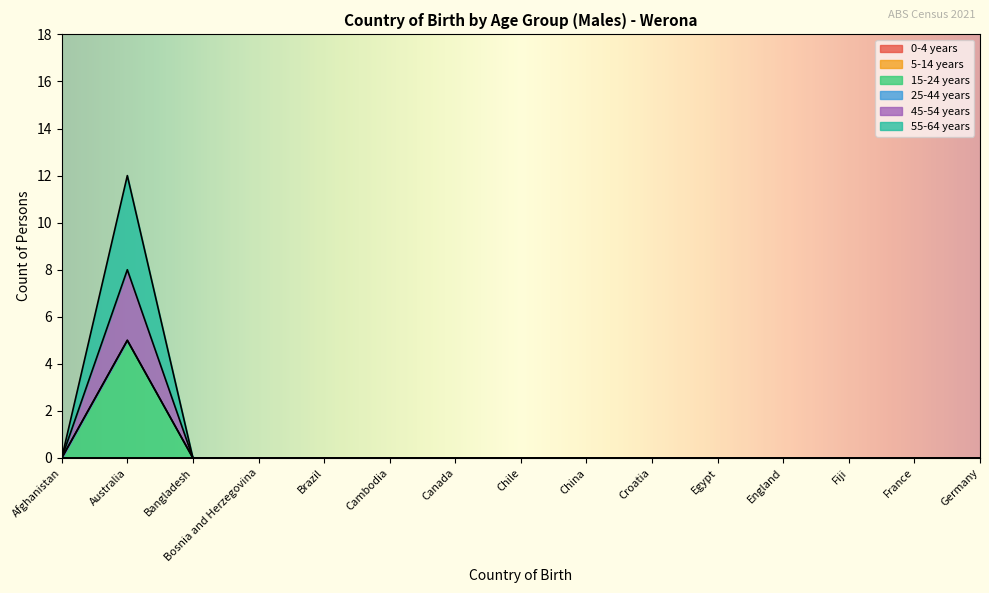

The value of 15-24 years at Egypt is 2. True or false?

False